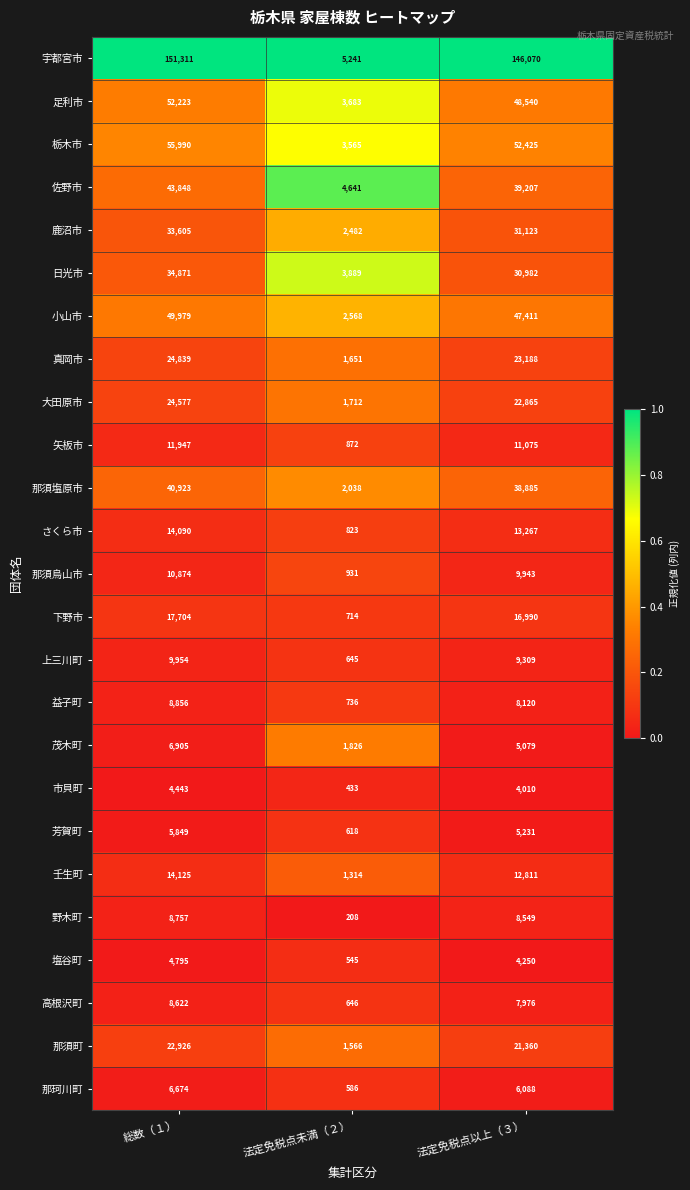

What is the sum of all 那須塩原市 values?

81846